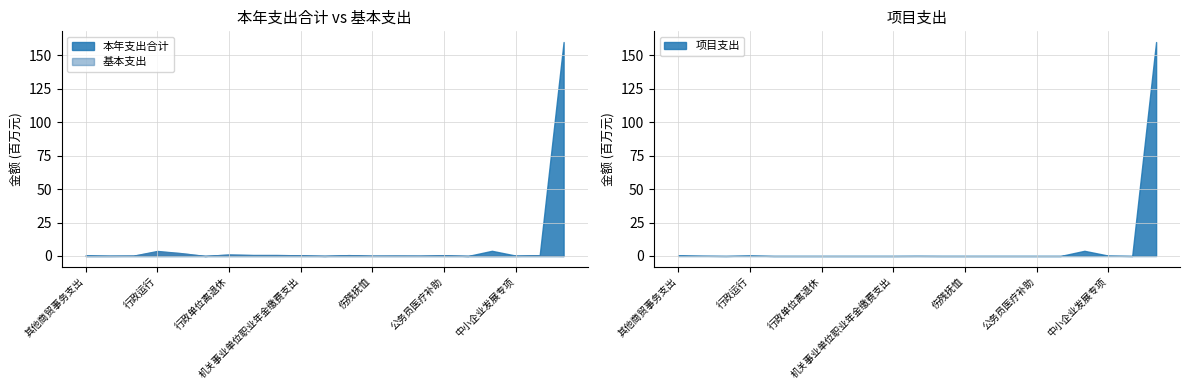

At which label does 本年支出合计 first exceed 499901?

其他商贸事务支出